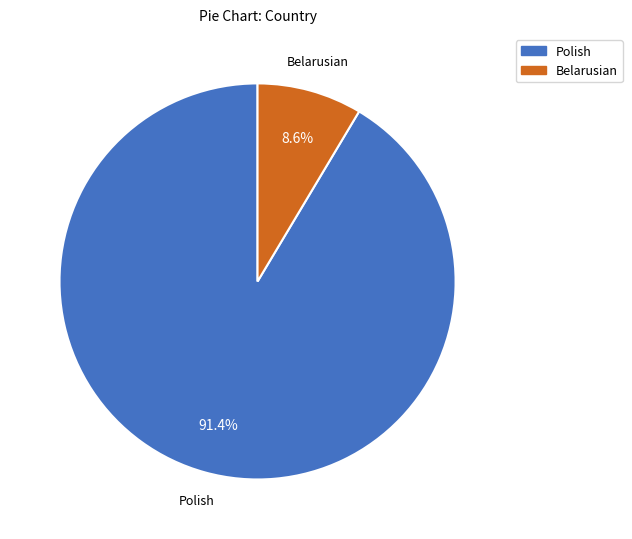

Which has a higher value, Belarusian or Polish?

Polish